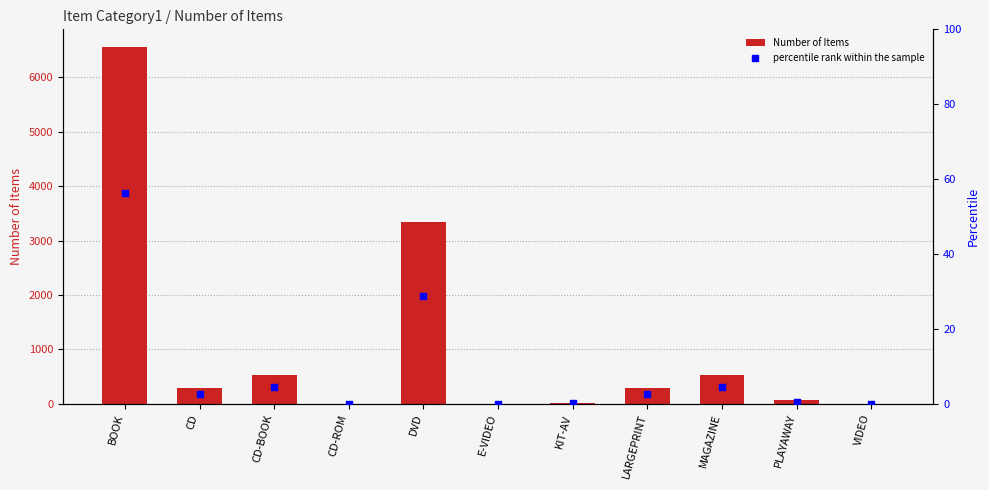

What are all the series names shown in the legend?

Number of Items, percentile rank within the sample